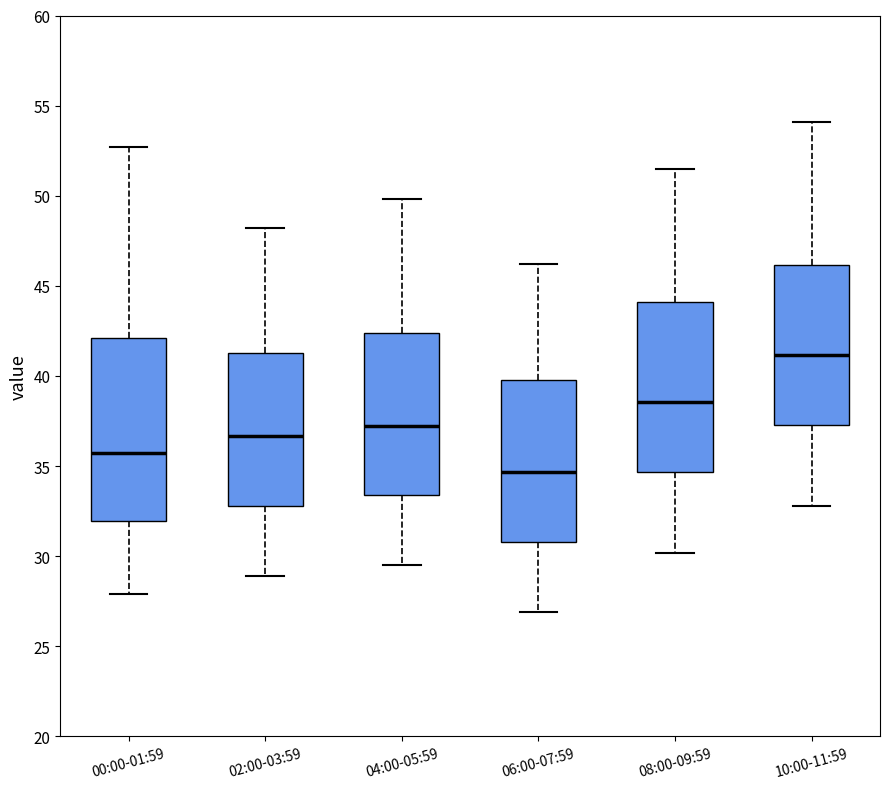

Which box is the tallest, from its lower edge to its upper edge?

00:00-01:59